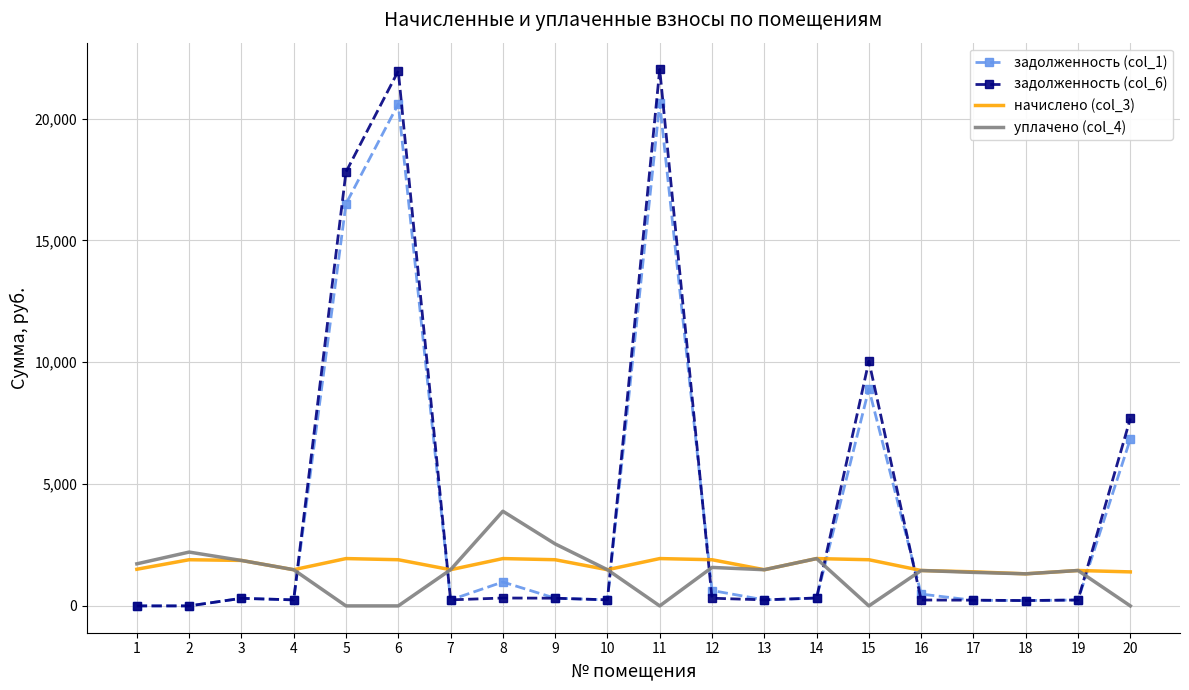

What is the spread (max minus min) of values at 18?

1097.1